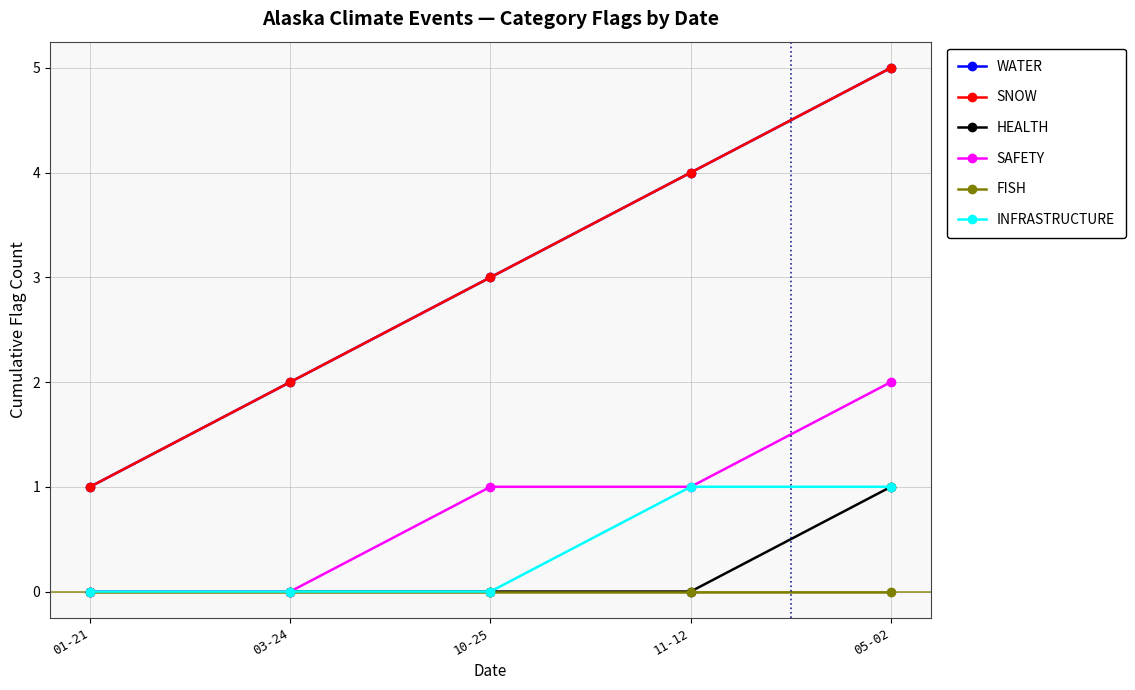

What is the difference between the maximum and second lowest values in the INFRASTRUCTURE series?

1